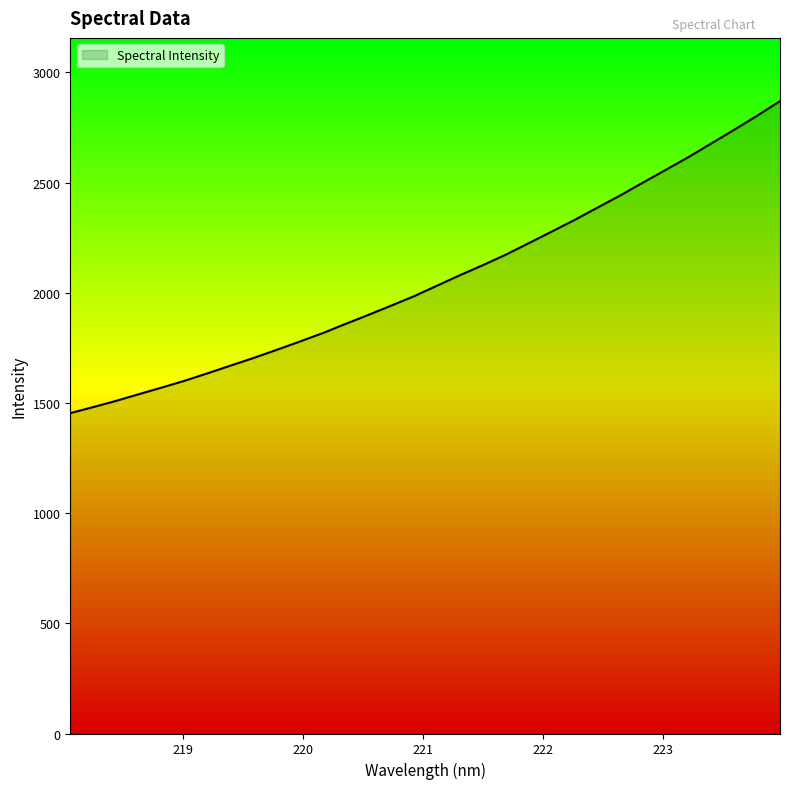

What is the maximum value shown in the chart?

2869.4